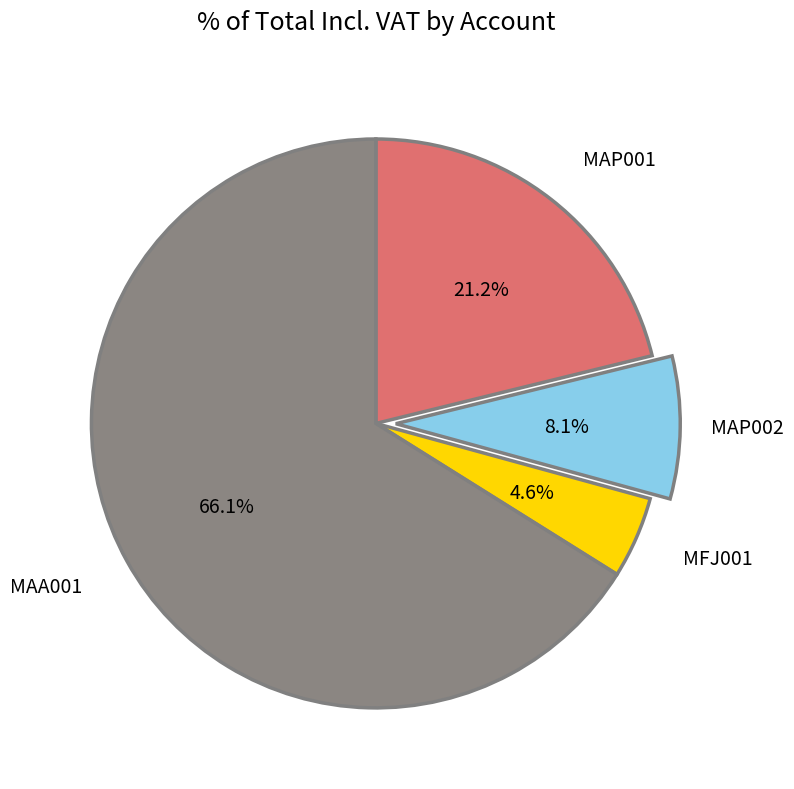

How many segments does this pie chart have?

4